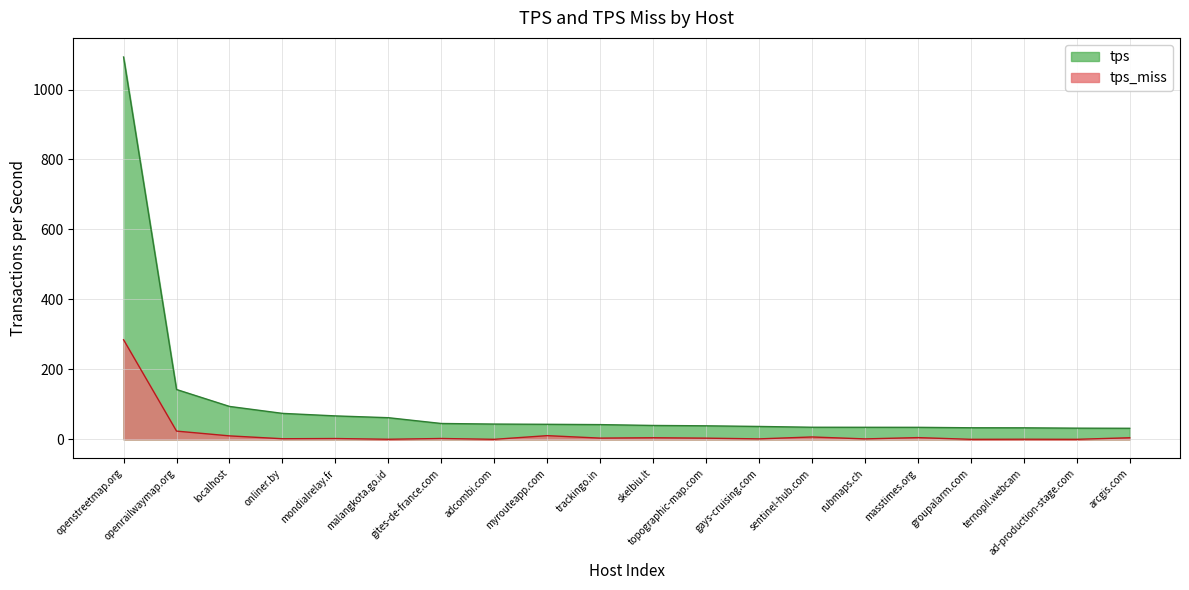

What is the label of the 10th point from the left?

trackingo.in